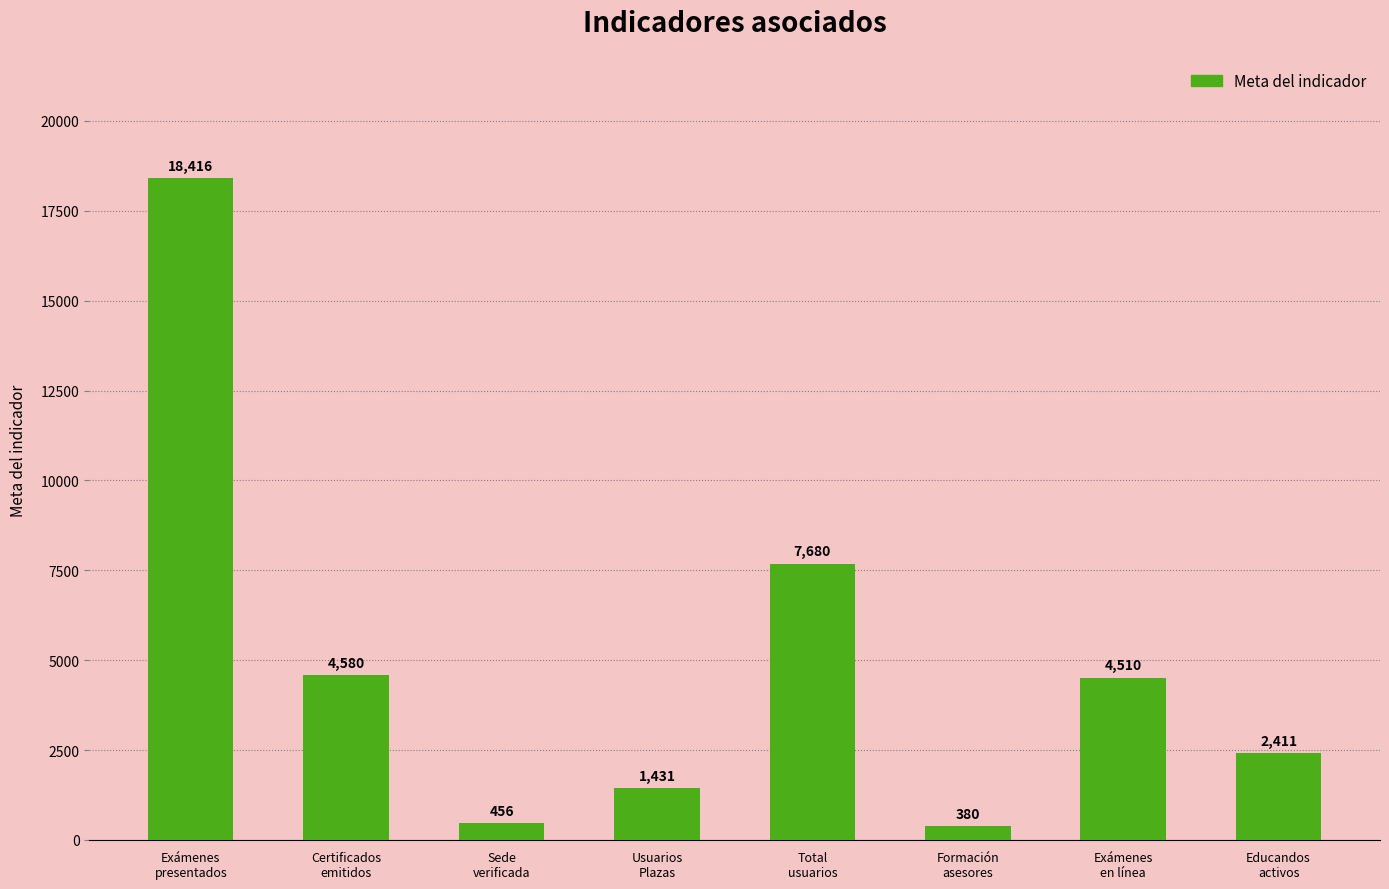

Reading right to left, transcribe all the data shown in this chart.

Educandos
activos=2411	Exámenes
en línea=4510	Formación
asesores=380	Total
usuarios=7680	Usuarios
Plazas=1431	Sede
verificada=456	Certificados
emitidos=4580	Exámenes
presentados=18416